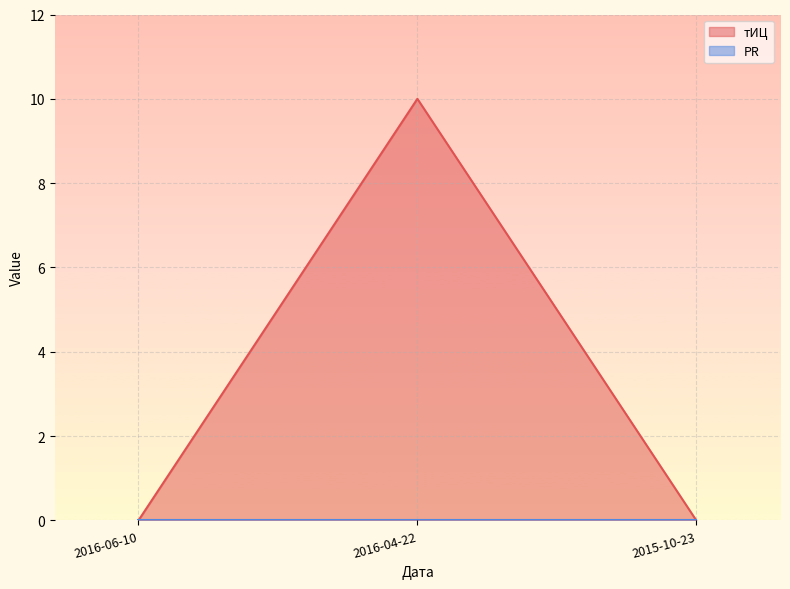

Does the chart display data point markers on the line(s)?

No